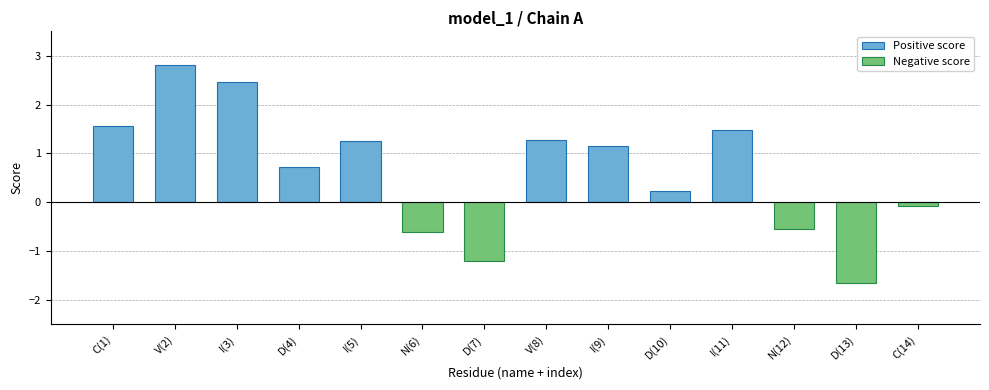

How many bars are there in total?

14